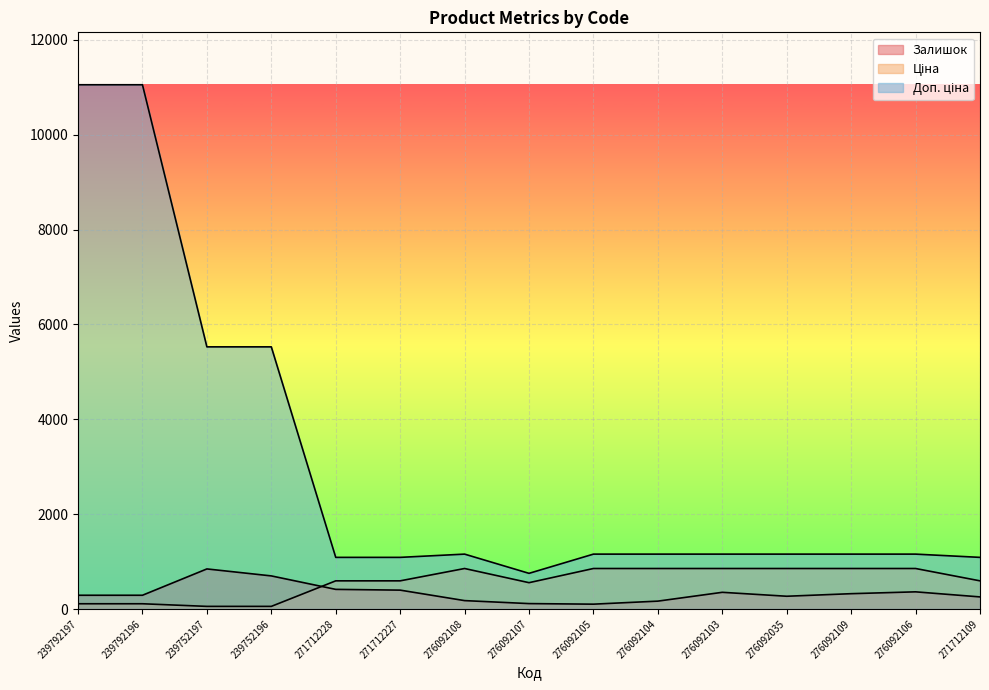

Is it true that Залишок equals 1505.6 at 239752197?

False